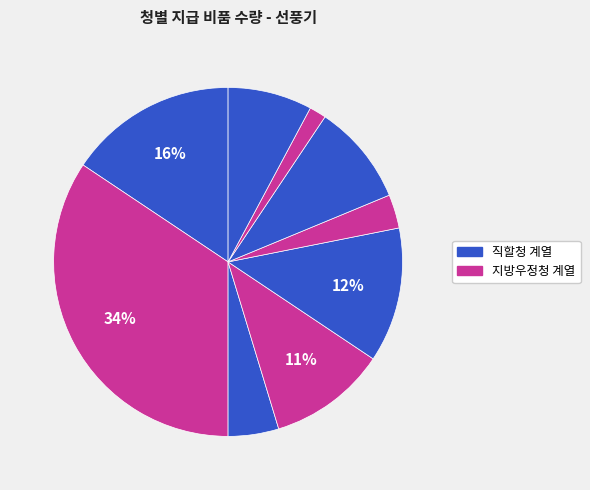

To the nearest percent, what is the average slice percentage?

11%